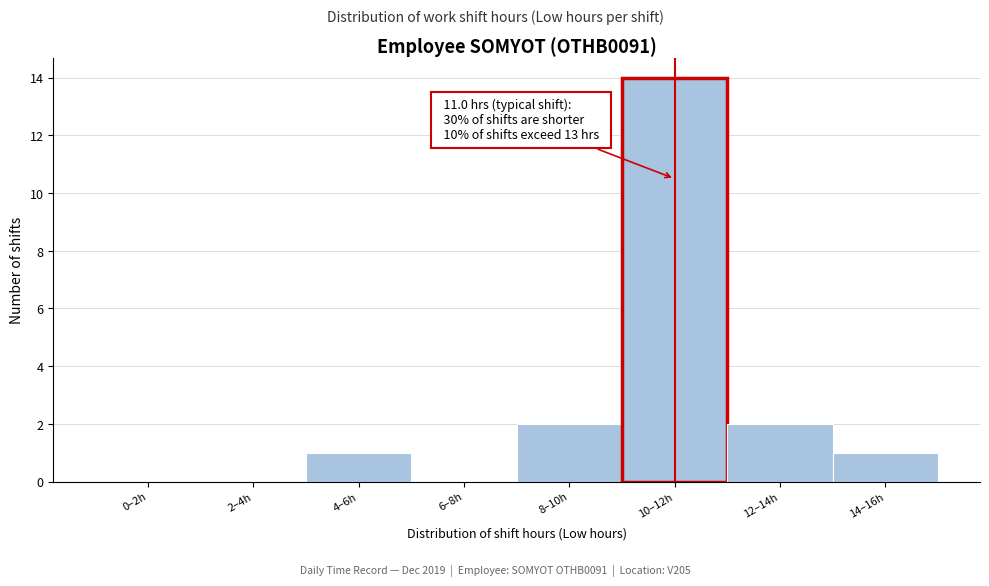

Reading right to left, what are all the values shown in this chart?

14–16h=1	12–14h=2	10–12h=14	8–10h=2	6–8h=0	4–6h=1	2–4h=0	0–2h=0